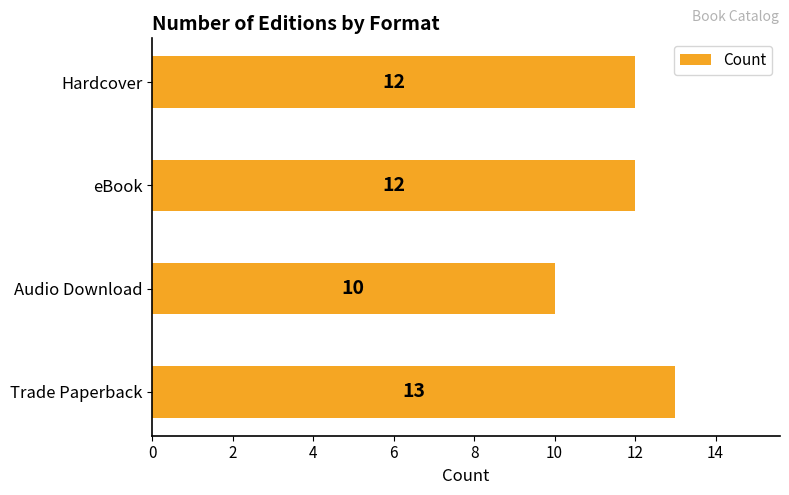

Which label corresponds to the smallest value in the chart?

Audio Download